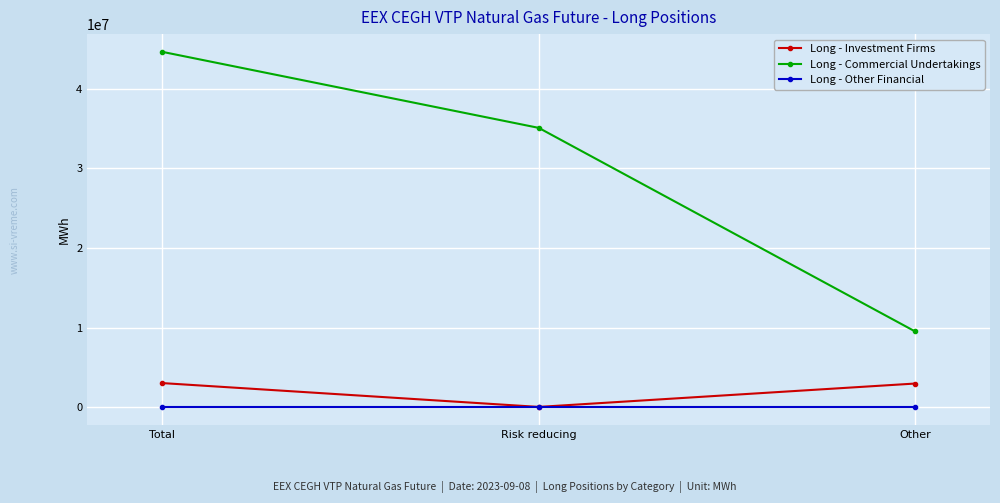

How many data points does each series have?

3